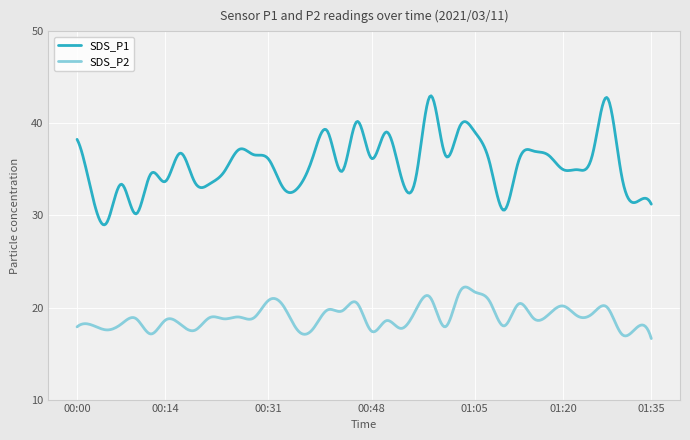

Rank the series by their average value, from highest to lowest.

SDS_P1, SDS_P2